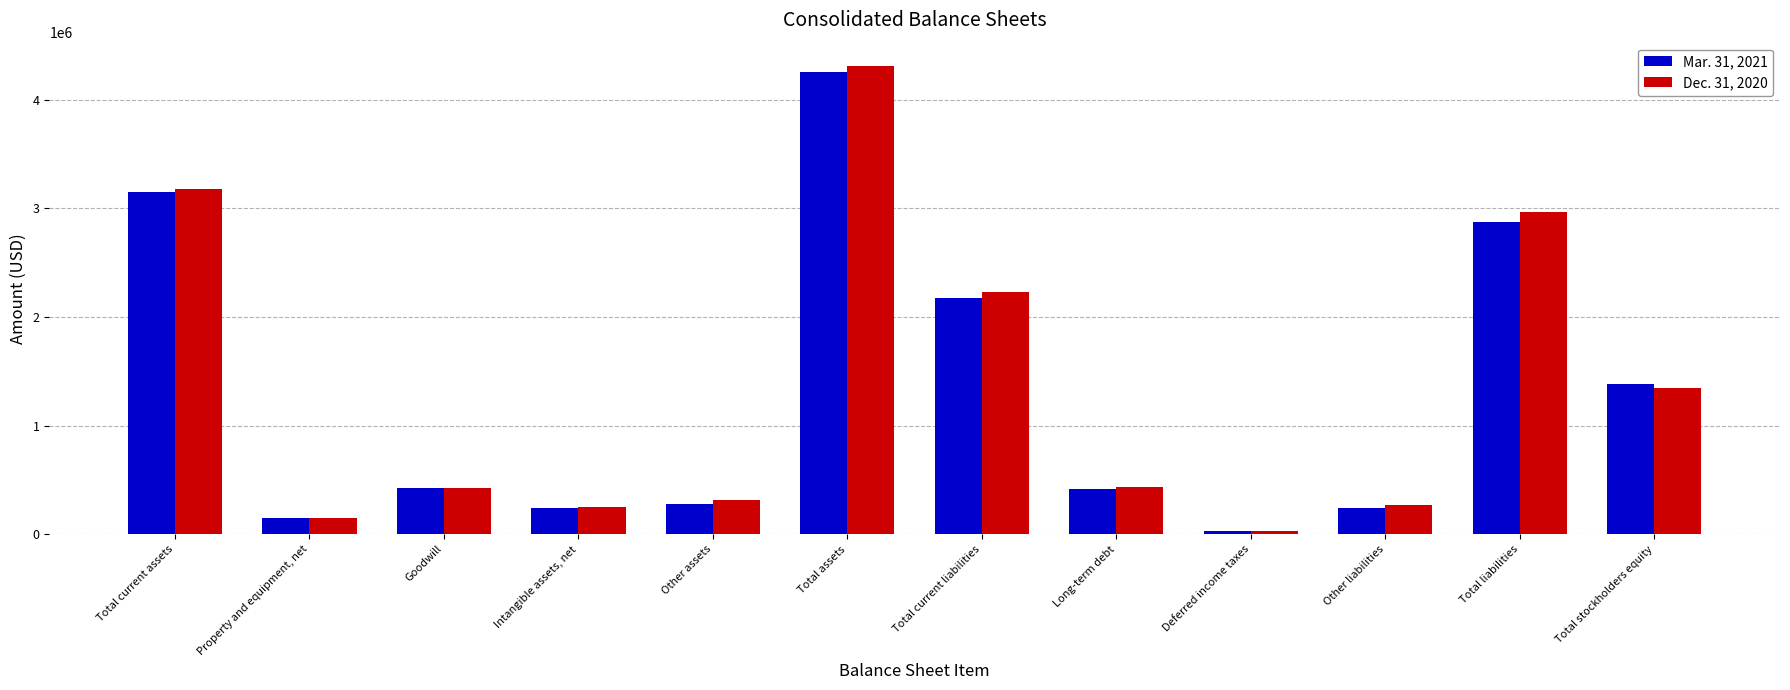

True or false: Dec. 31, 2020 has a value of 3176450 at Total current assets.

True